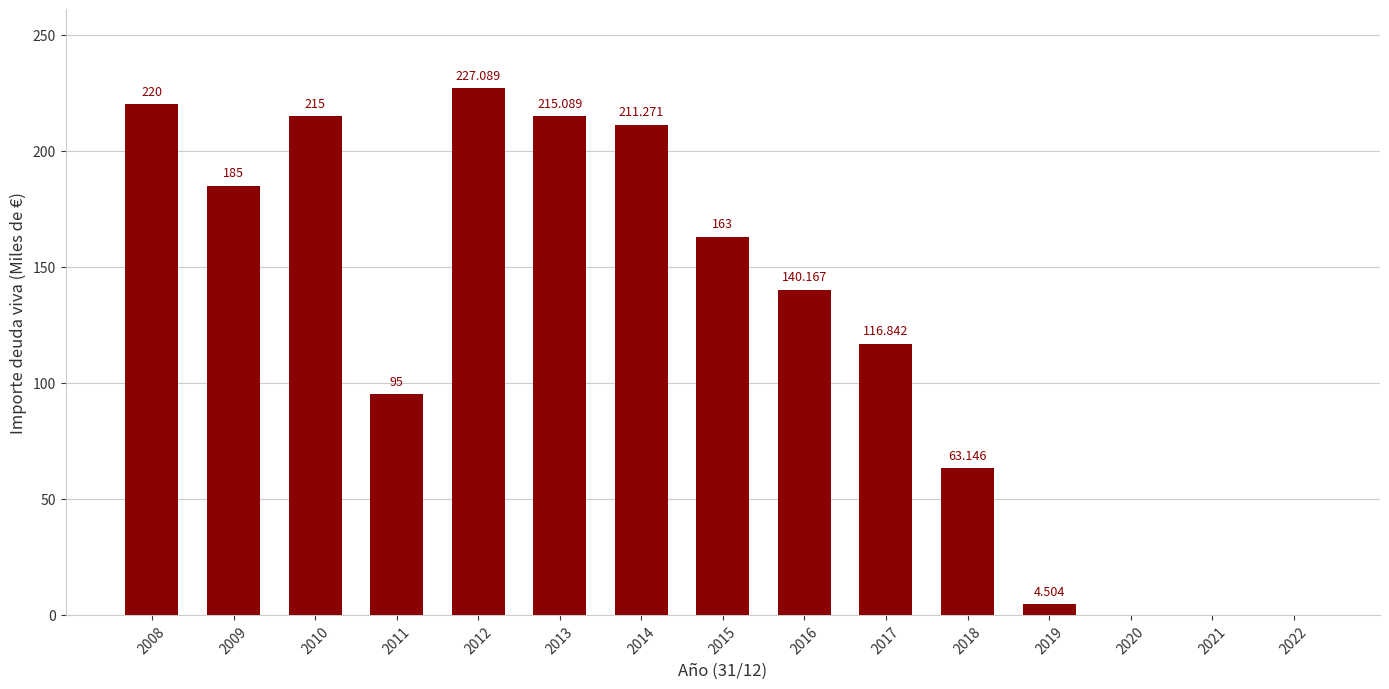

At which label is the value closest to 113?

2017